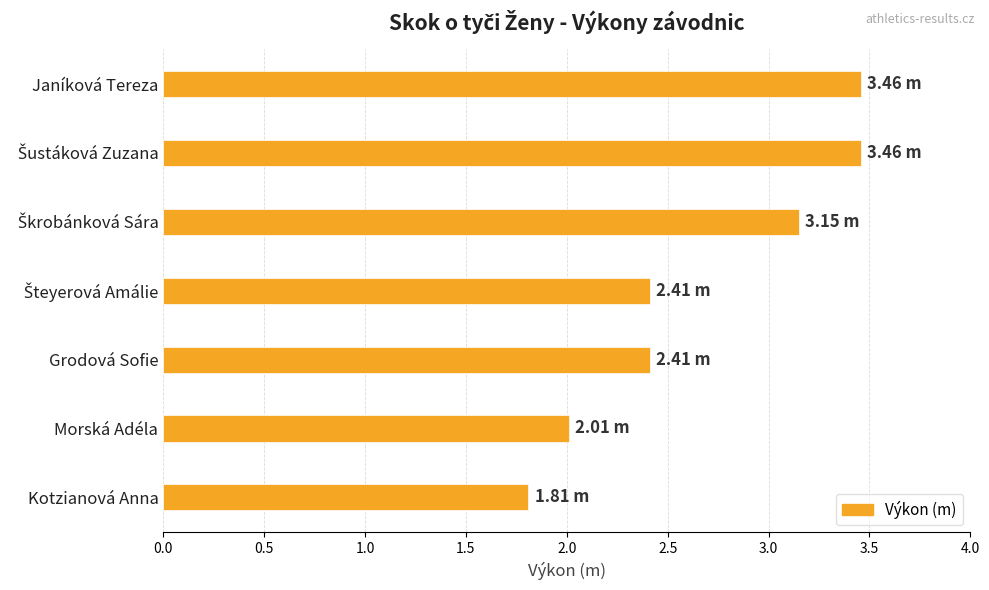

Which category has the lowest value across all series?

Kotzianová Anna